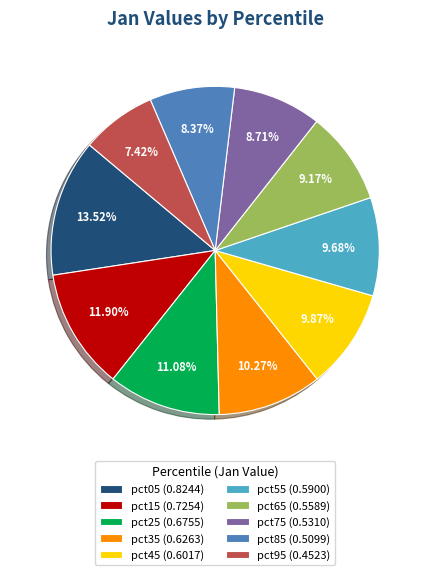

To the nearest percent, what is the difference between the largest and smallest slice percentages?

6%